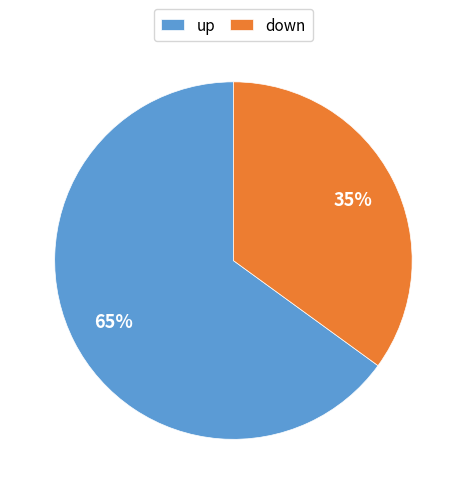

Rank the categories by value from lowest to highest.

down, up